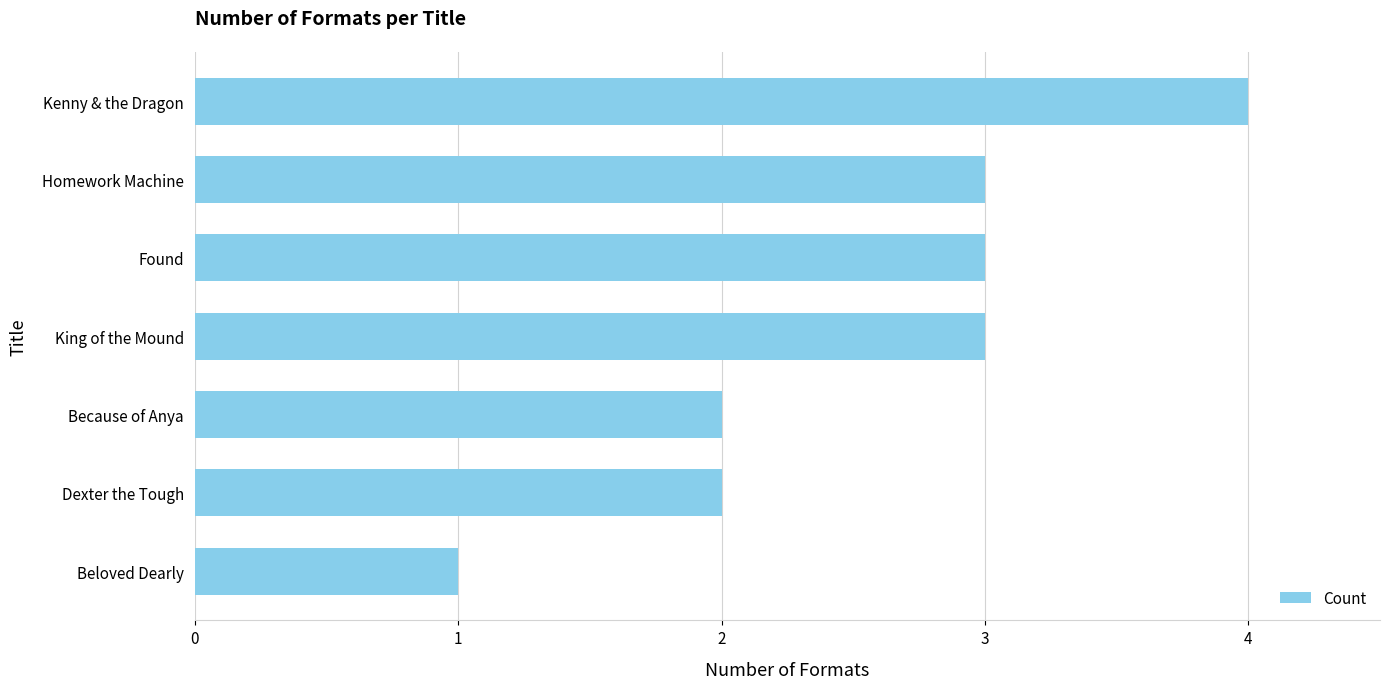

What is the average value?

3